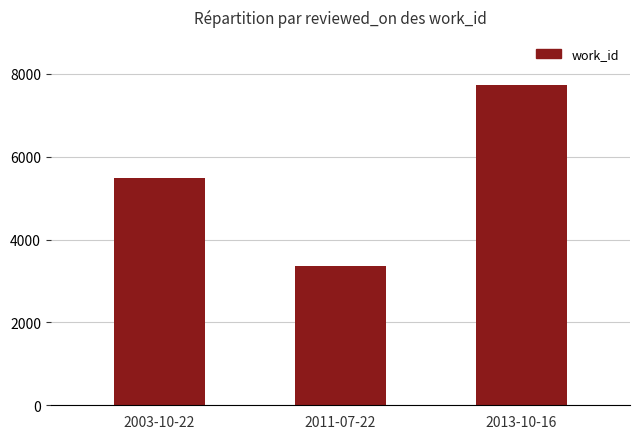

The value at 2011-07-22 is 5048. True or false?

False